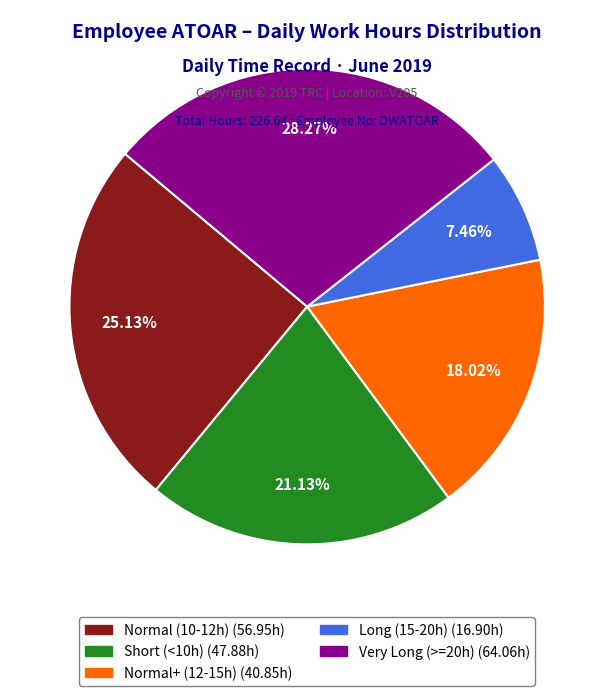

Does any single category account for the majority?

No